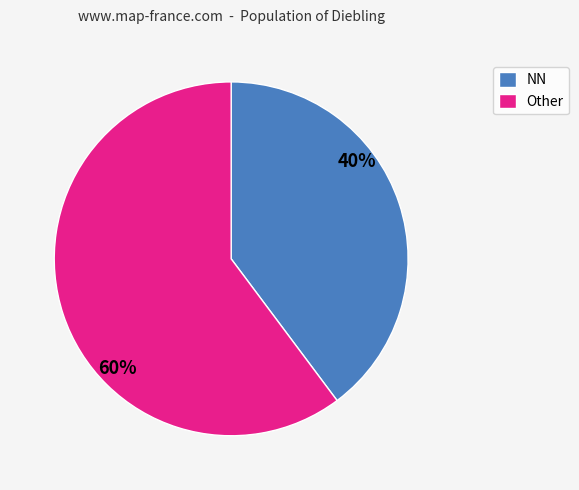

How many slices are in this pie chart?

2